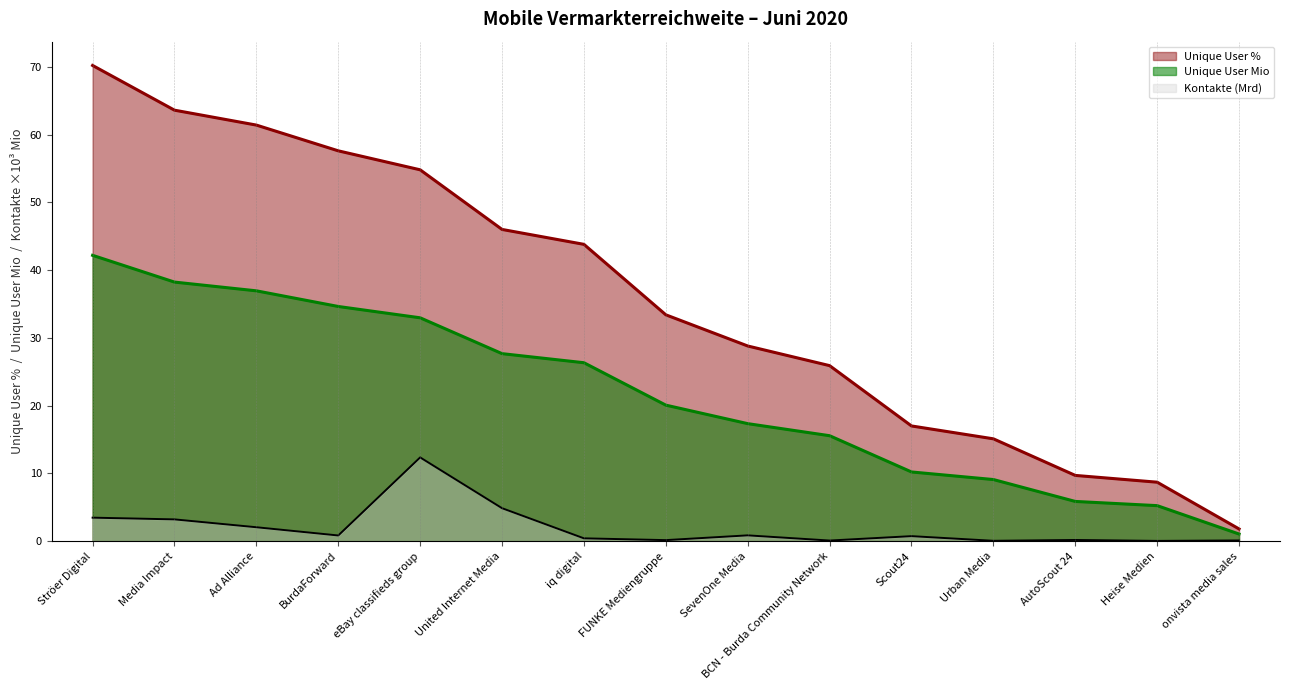

The value of Unique User % at onvista media sales is 0.9. True or false?

False